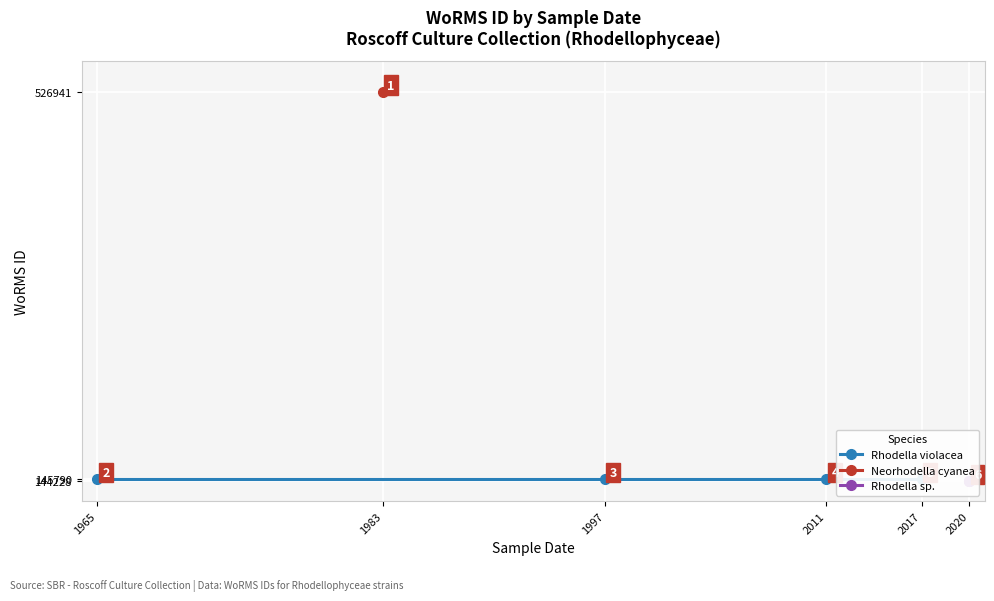

Which category has the lowest value across all series?

01-06-2020